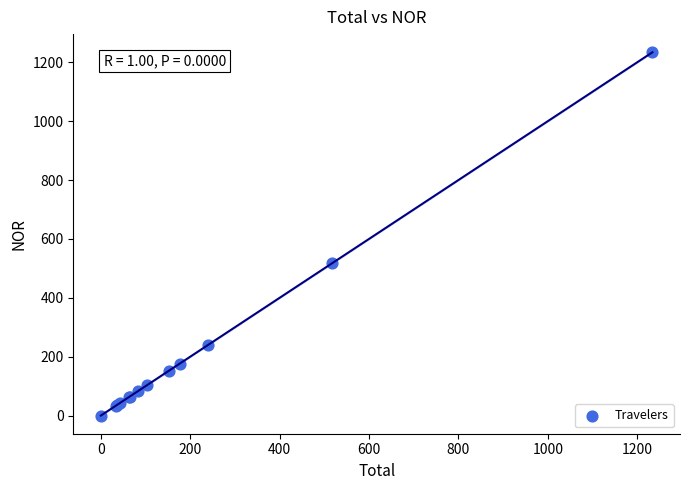

What Y value in the scatter plot is closest to 617?

517.3